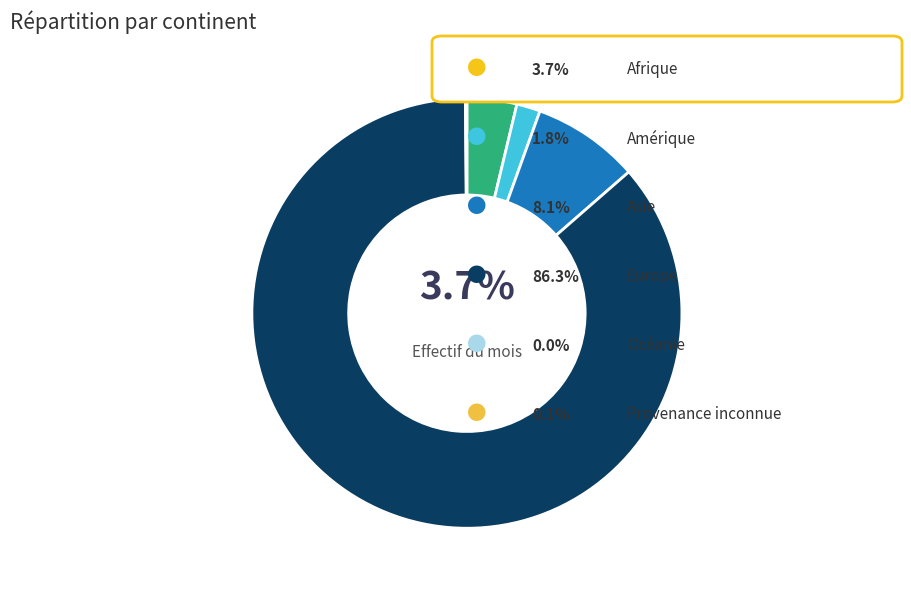

Is there a majority slice in this chart?

Yes